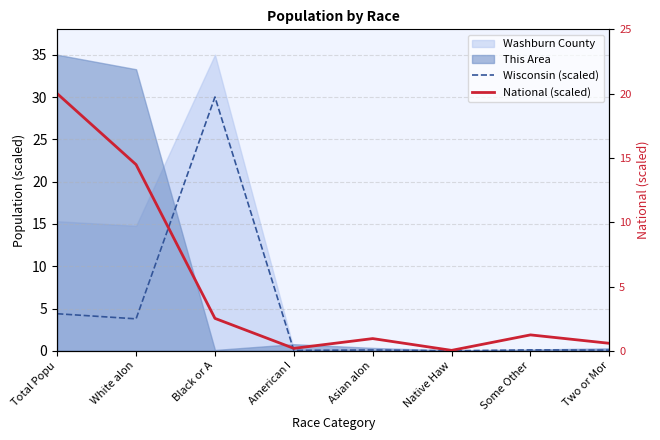

Between which two adjacent categories do National (scaled) and Wisconsin (scaled) first intersect?

White alon and Black or A